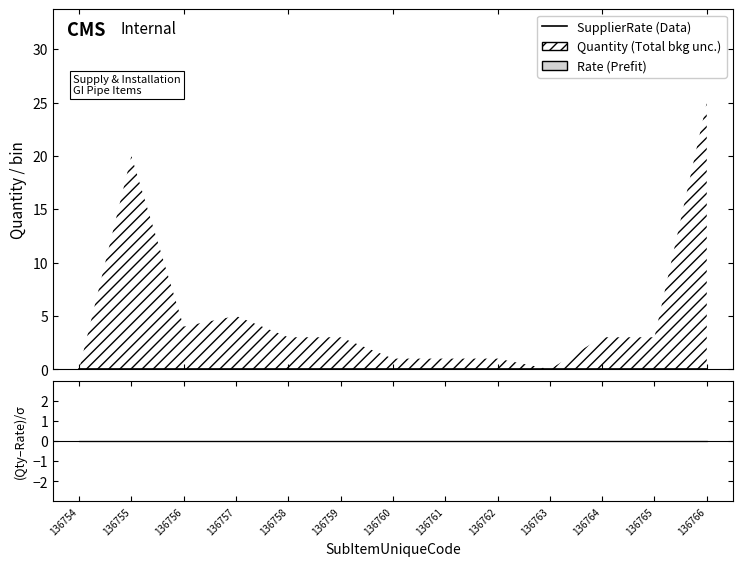

At 136761, list the series in order from smallest to largest.

Rate, SupplierRate, Quantity